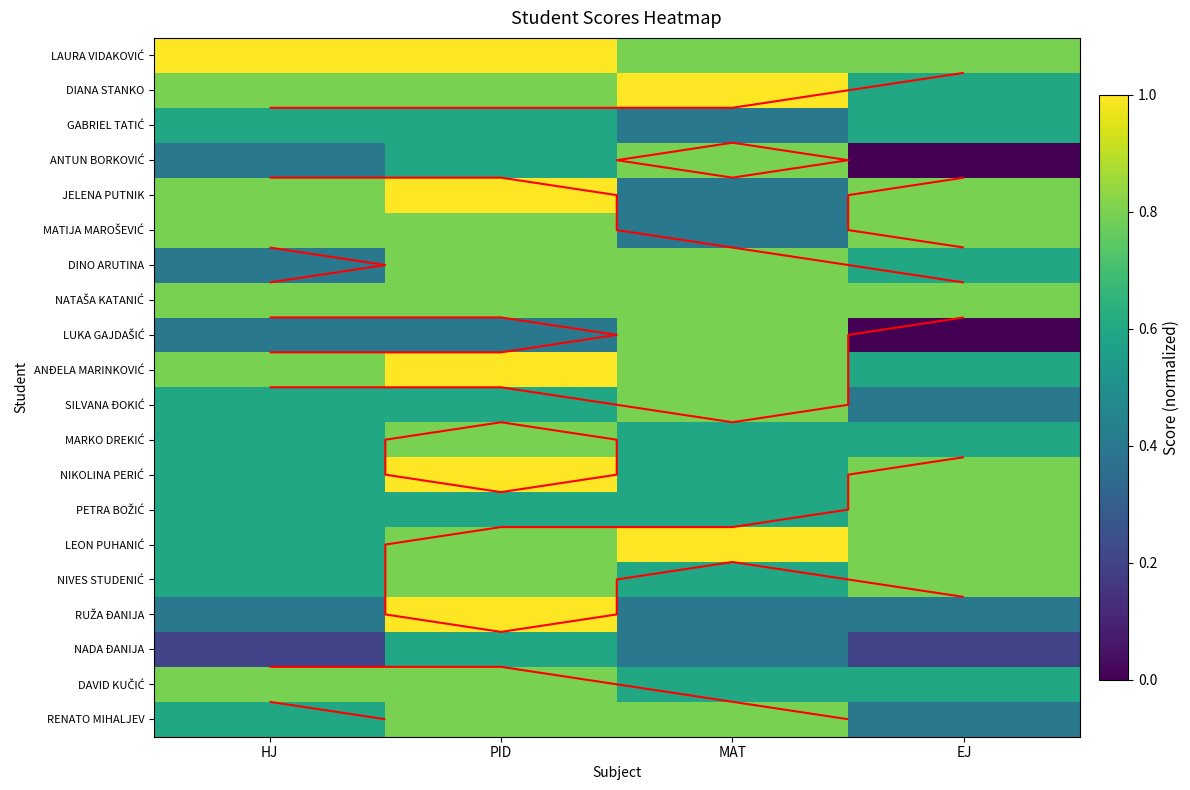

The value of RENATO MIHALJEV at MAT is 1.1. True or false?

False